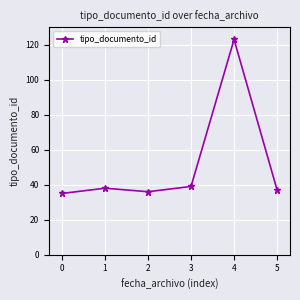

True or false: the data shows 58 at 1.

False